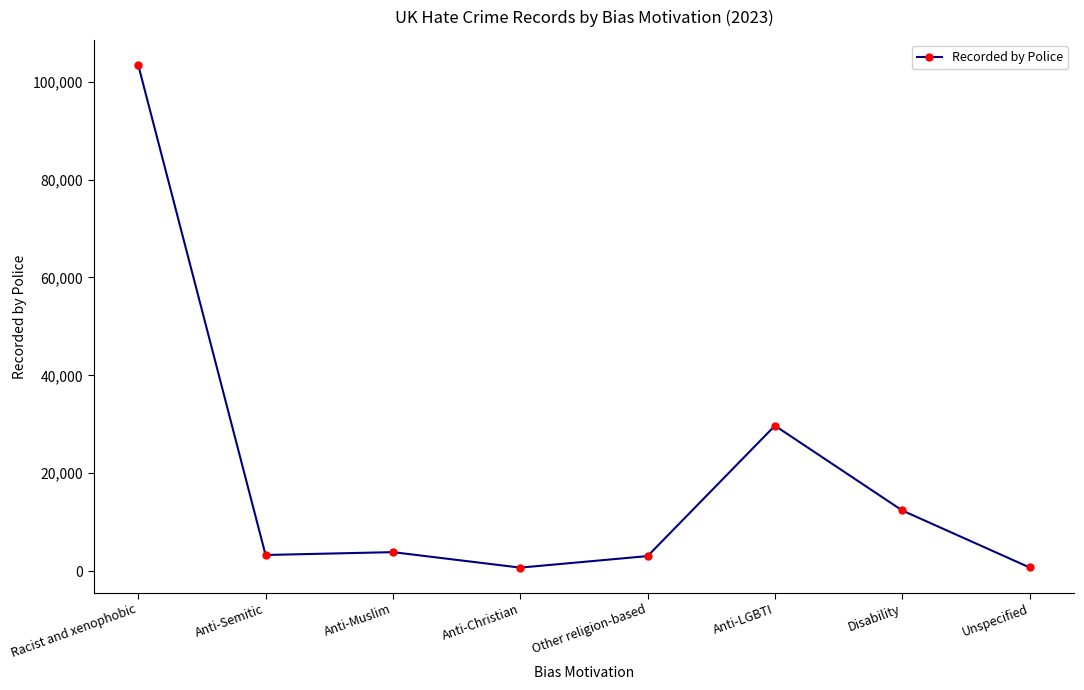

Which category has the highest value across all series?

Racist and xenophobic